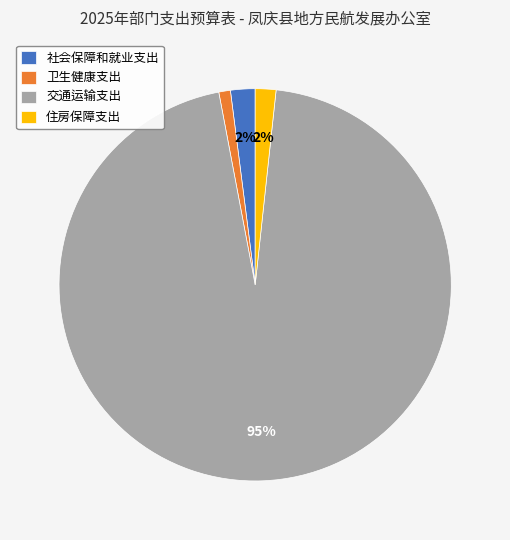

Approximately how many times larger is the value at 卫生健康支出 compared to 社会保障和就业支出?

0.5